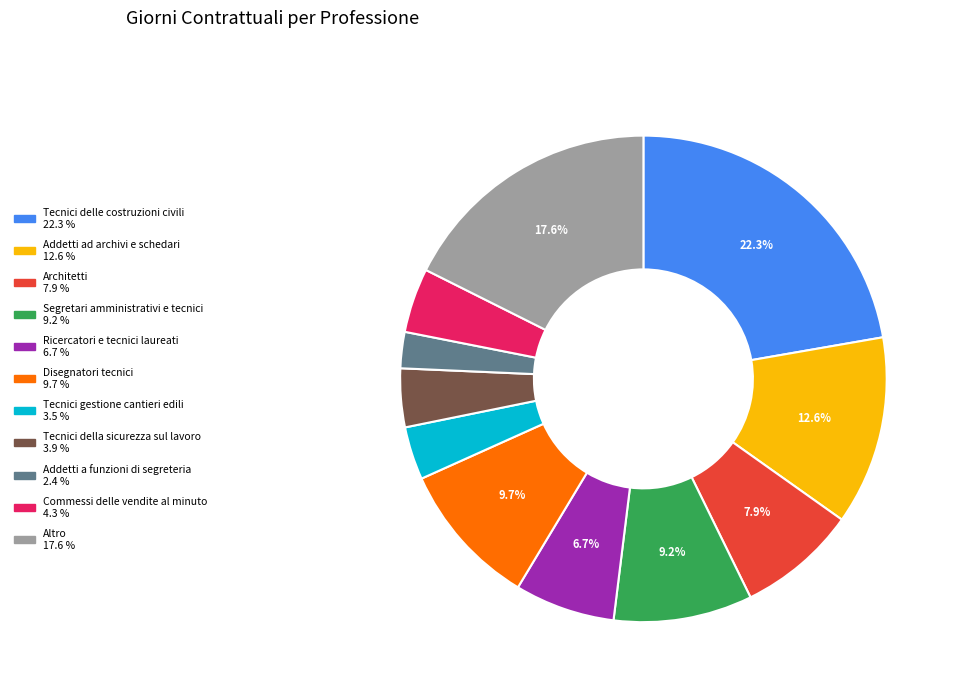

Which slice is the largest?

Tecnici delle costruzioni civili